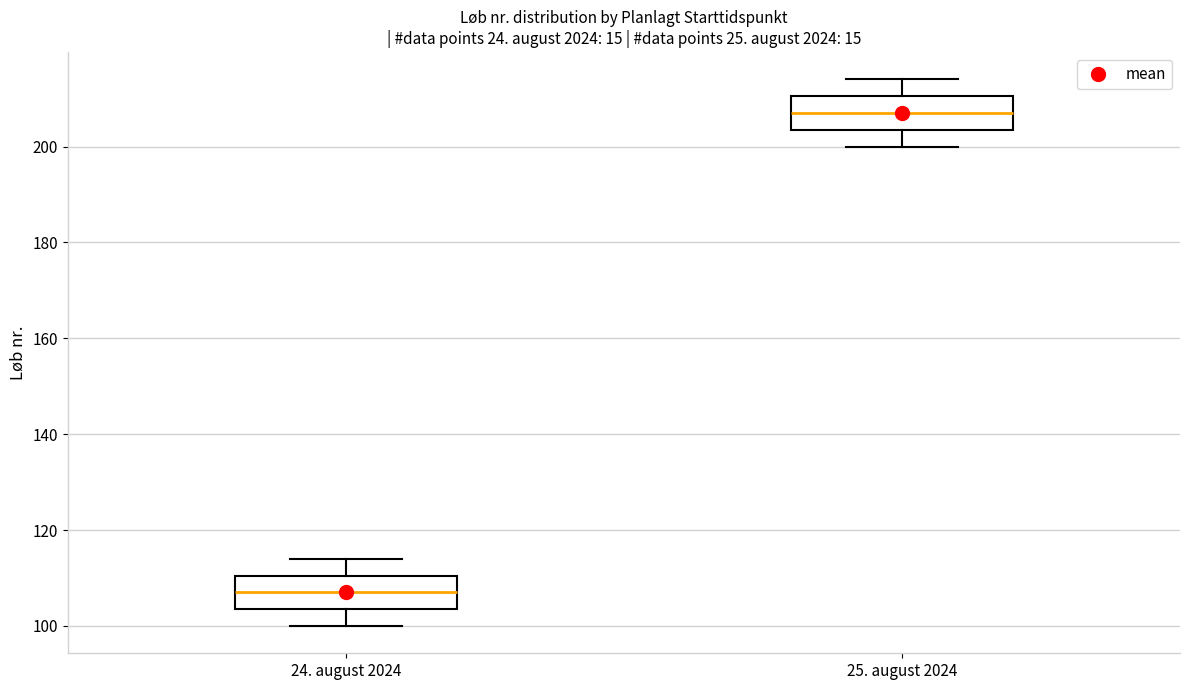

Which box's median line is the highest?

25. august 2024